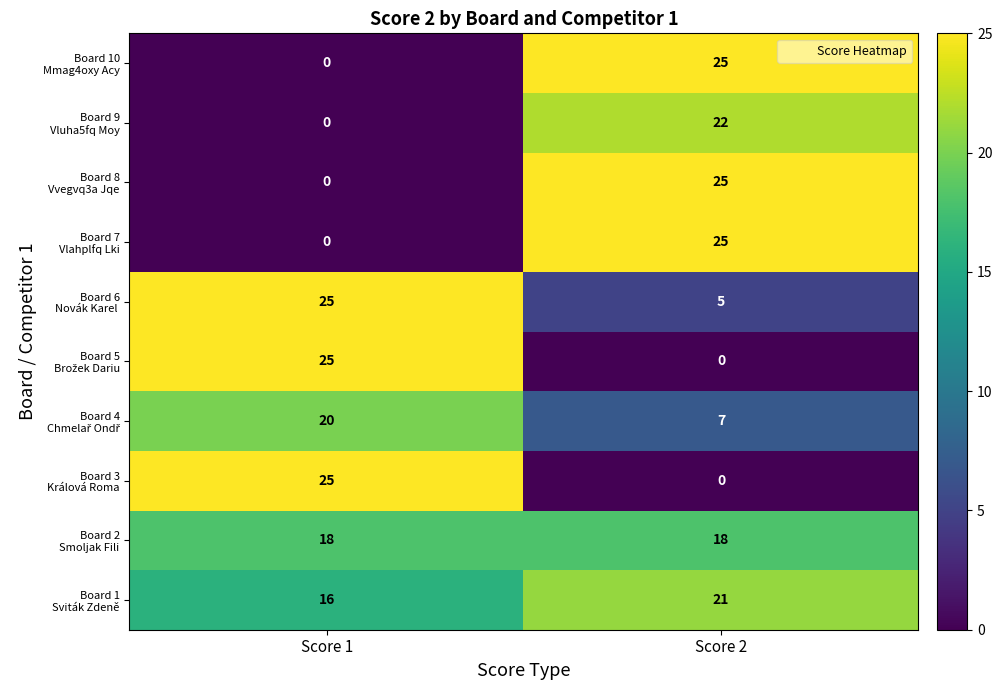

At which category is the sum across all series the highest?

Score 2